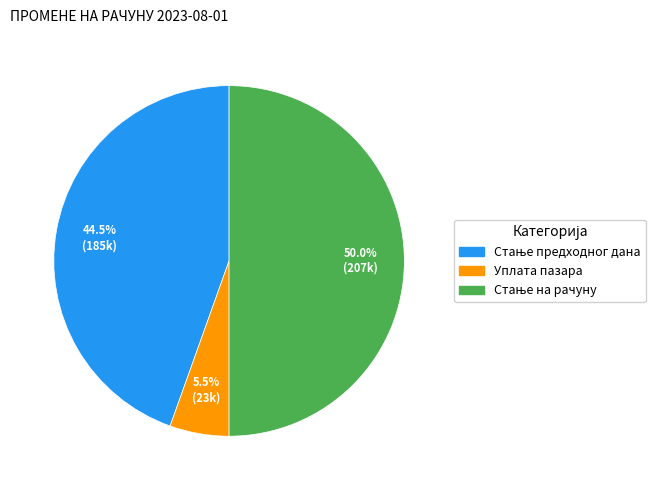

How much of the chart is everything except Уплата пазара?

94.5%